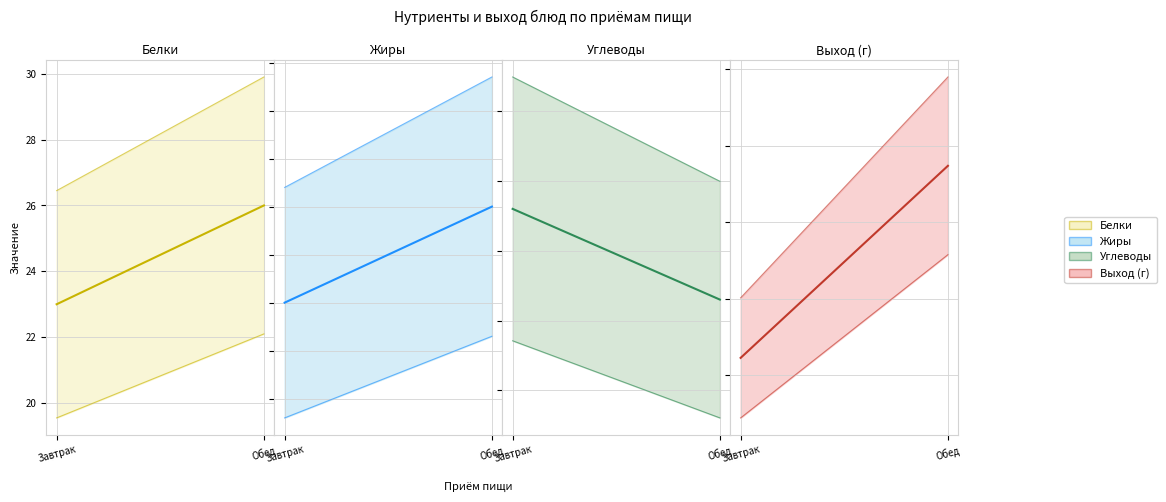

What is the value of the Жиры point at the 2nd from the left?

18